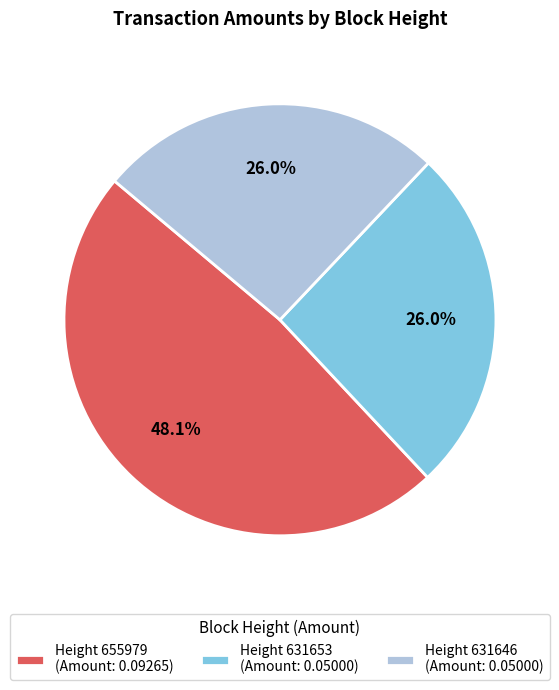

How much of the chart is everything except Height 631653 (Amount: 0.05000)?

74.0%